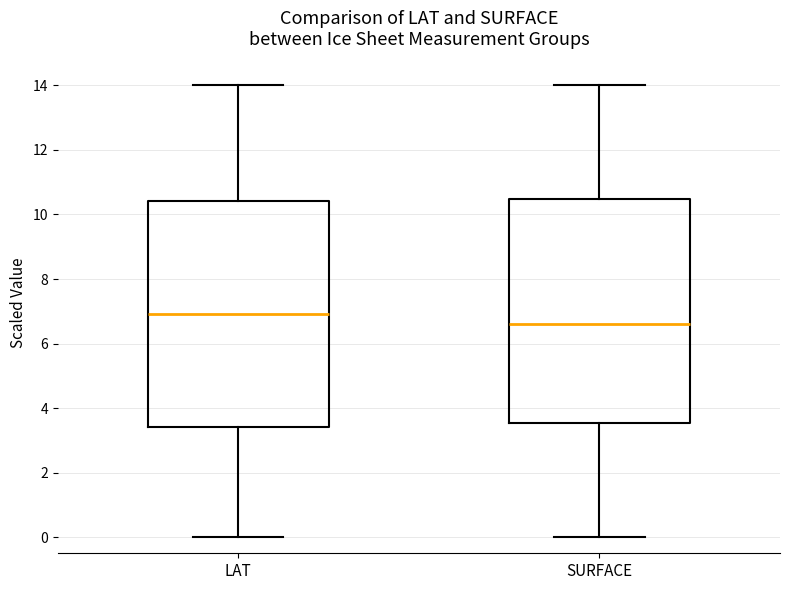

Which box's median line is the highest?

LAT